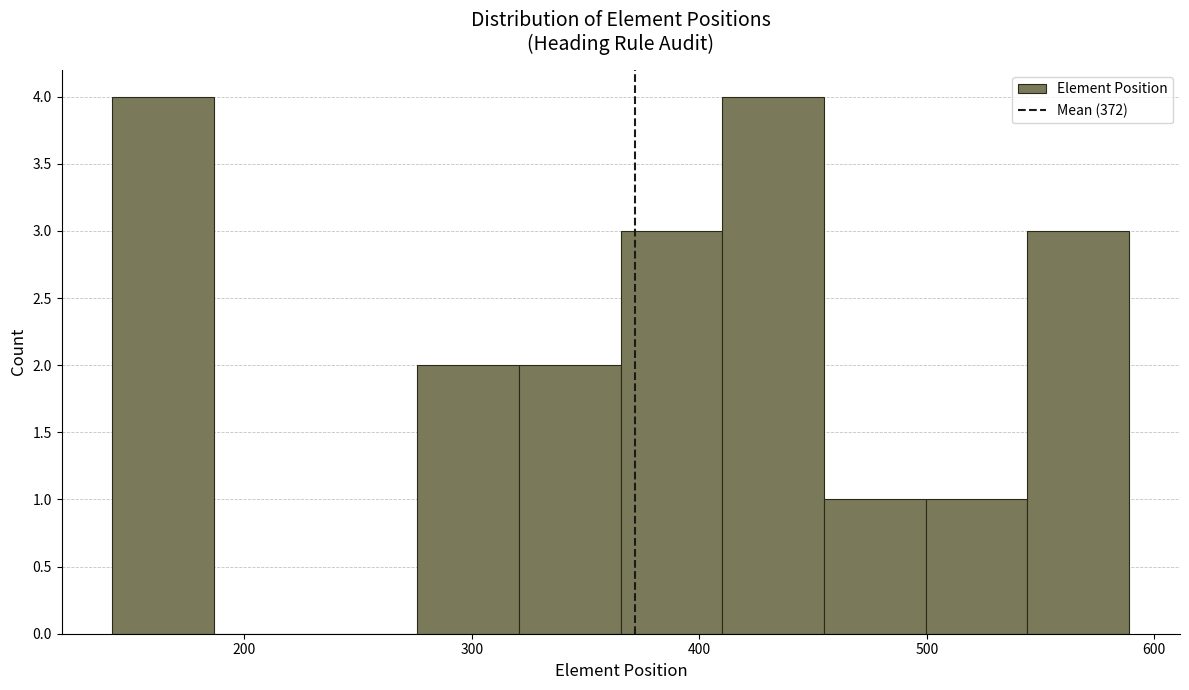

Reading left to right, transcribe this chart: for each bar, give the range it covers on the x-axis and its height. Neither the bar edges nor the heights are printed on the chart, so give them approximately, as read against the axes.

140 to 190: 4
190 to 230: 0
230 to 280: 0
280 to 320: 2
320 to 370: 2
370 to 410: 3
410 to 450: 4
450 to 500: 1
500 to 540: 1
540 to 590: 3